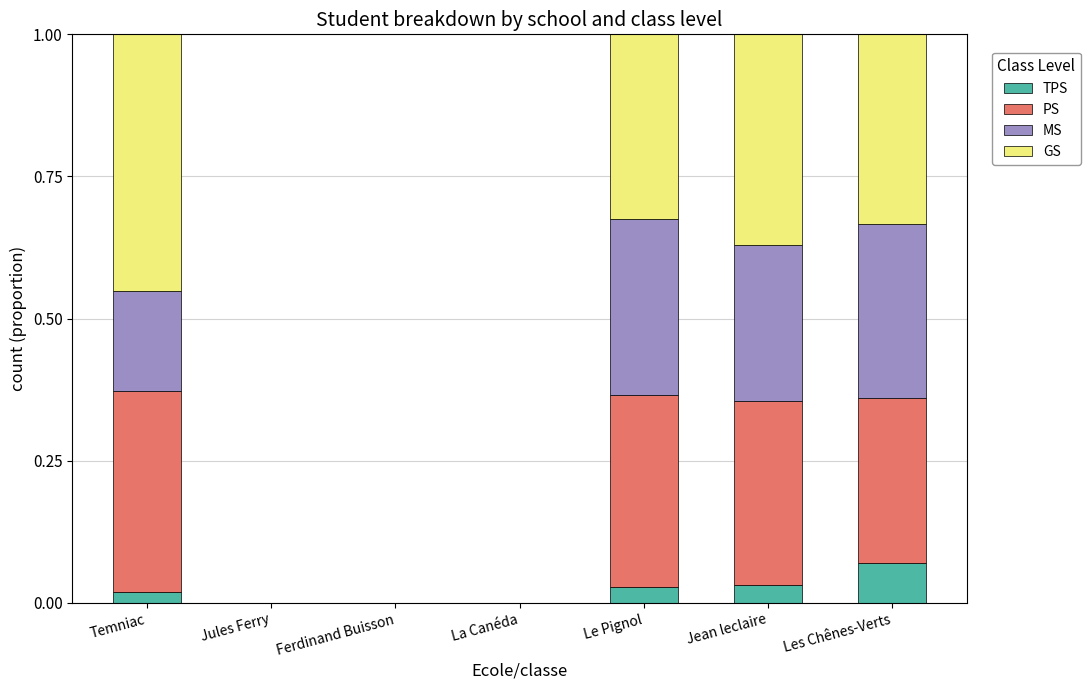

What is the difference between the maximum and second lowest values in the TPS series?

0.1